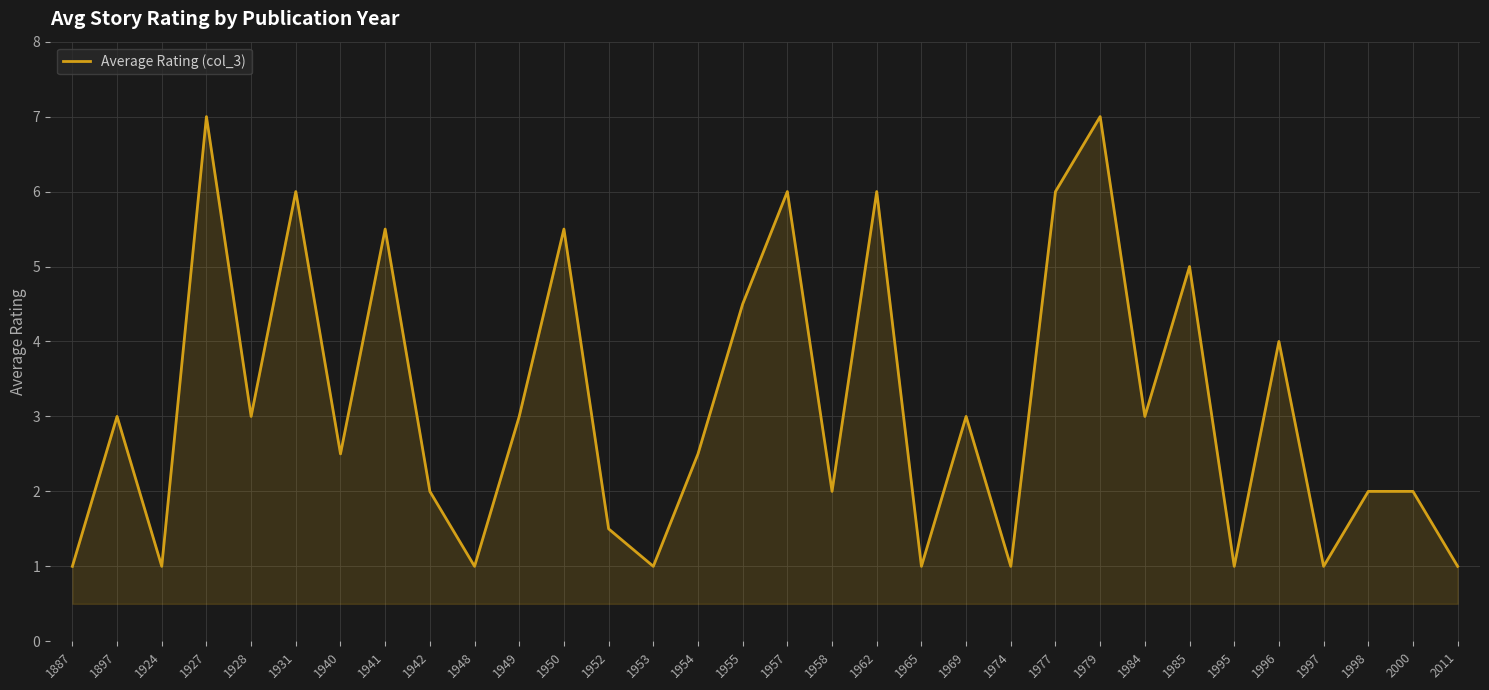

What value does the data have at 1924?

1.0